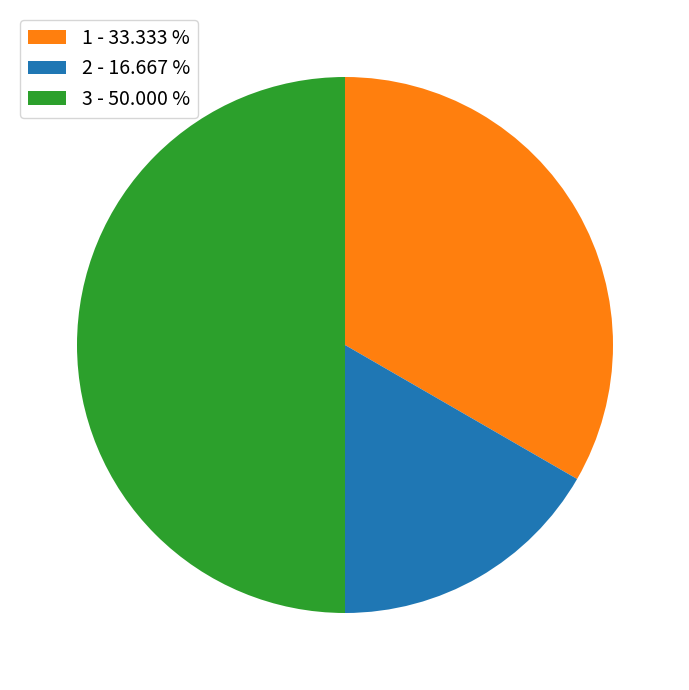

Is 1 - 33.333 % the majority of the pie?

No